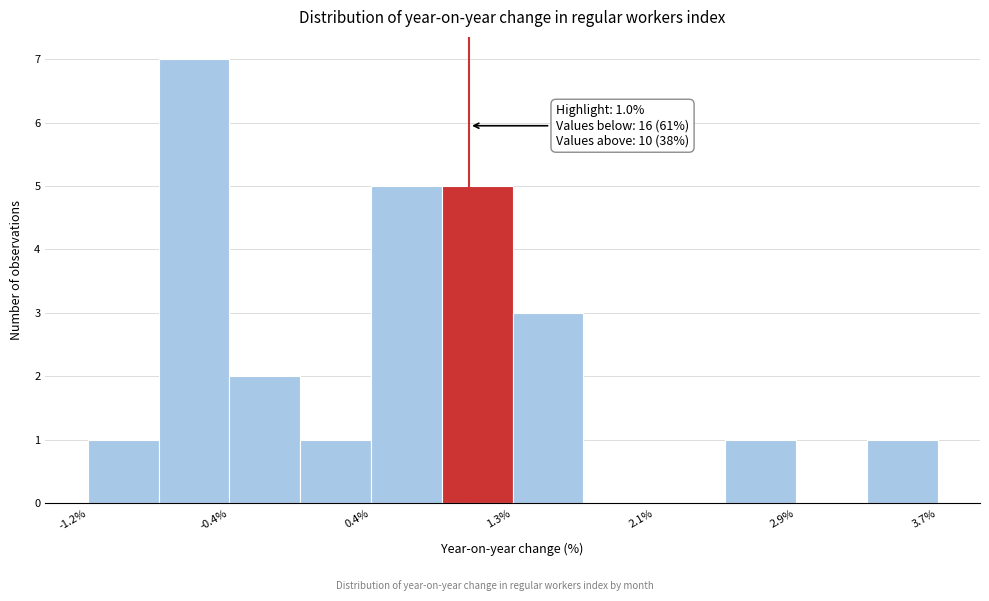

Over which range of the x-axis is the bar tallest?

-0.8 to -0.4